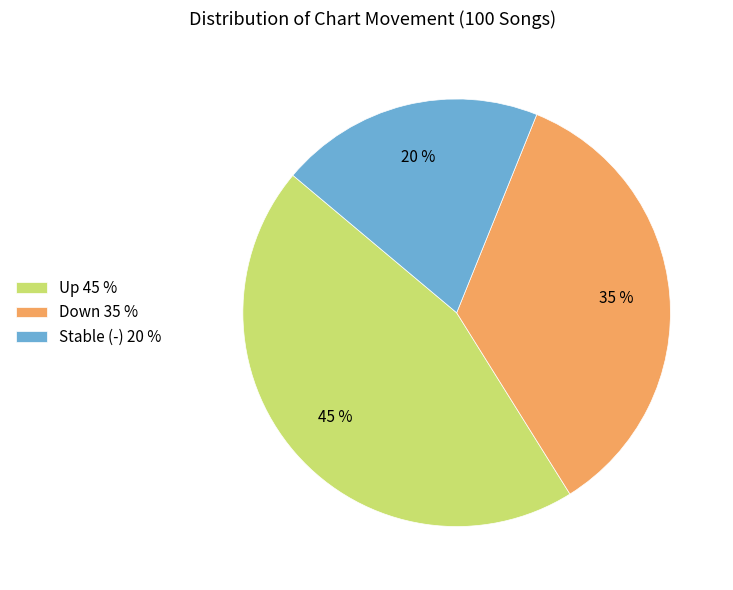

What is the smallest slice in the pie chart?

Stable (-) 20 %